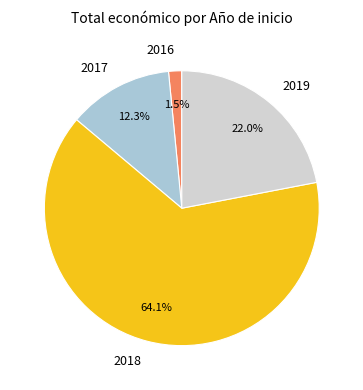

Rank the categories by value from lowest to highest.

2016, 2017, 2019, 2018